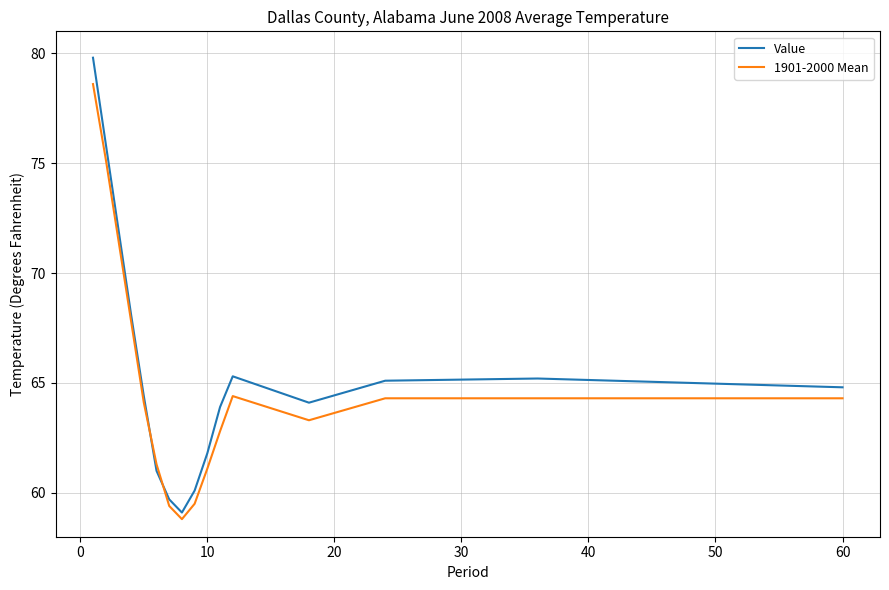

Which series has the largest range (max minus min)?

Value